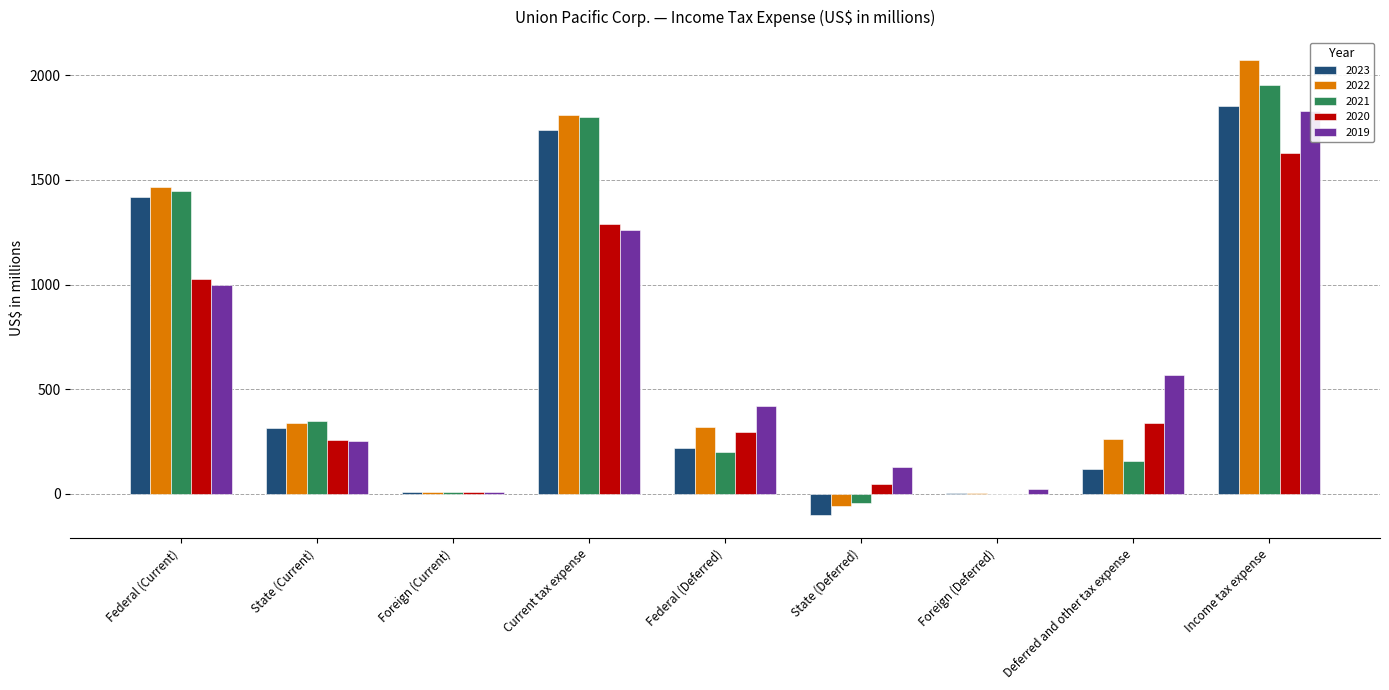

Are the bars grouped side by side (vs. stacked)?

Yes